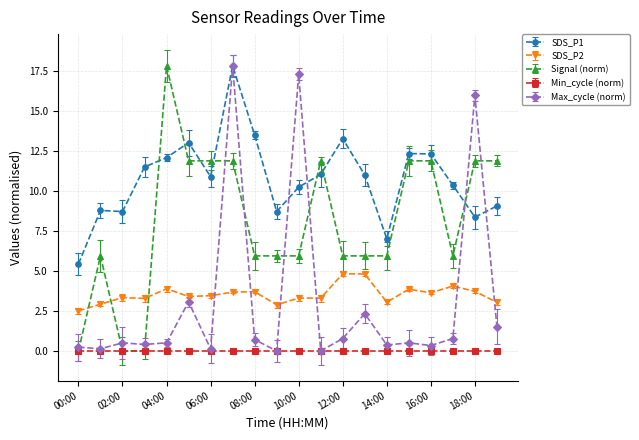

True or false: SDS_P1 has more than 1 points higher than both neighbors.

True